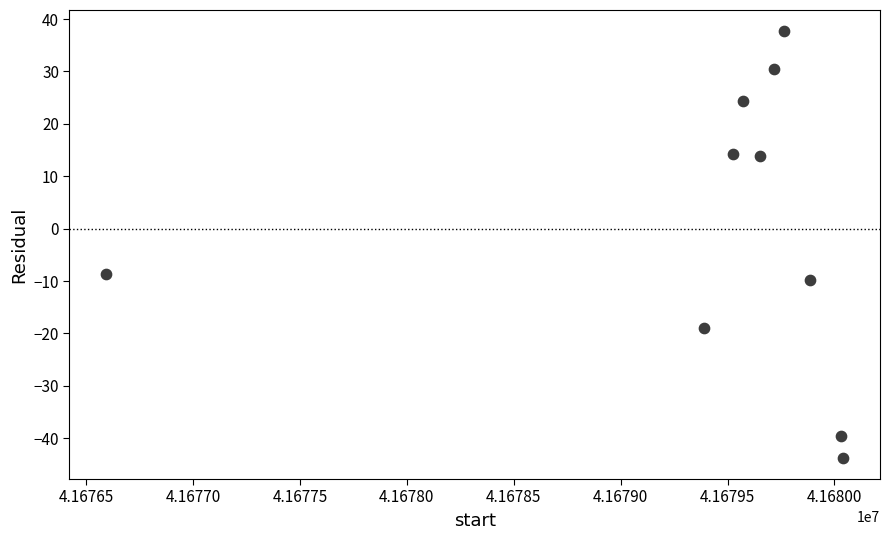

What Y value in the scatter plot is closest to -3?

-8.7